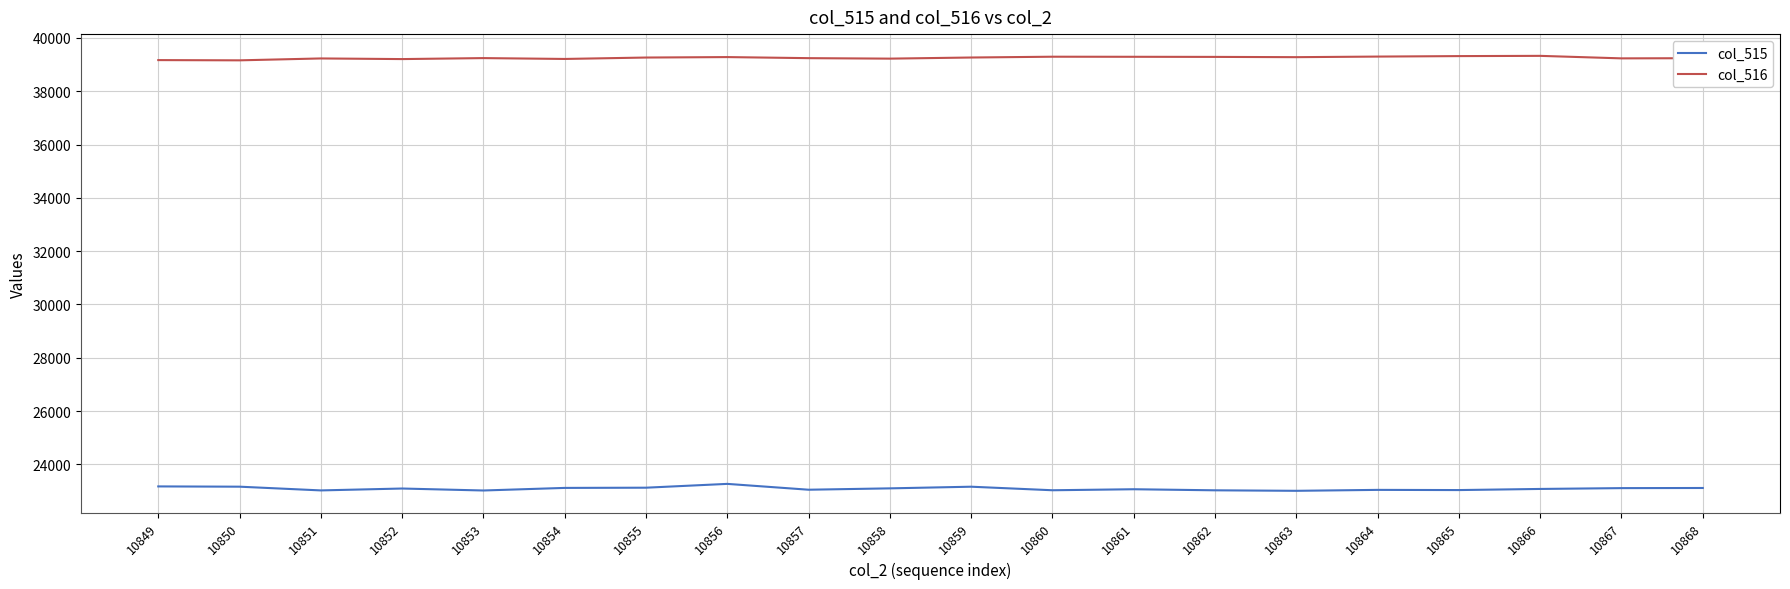

Is it true that col_515 equals 23046 at 10864?

True